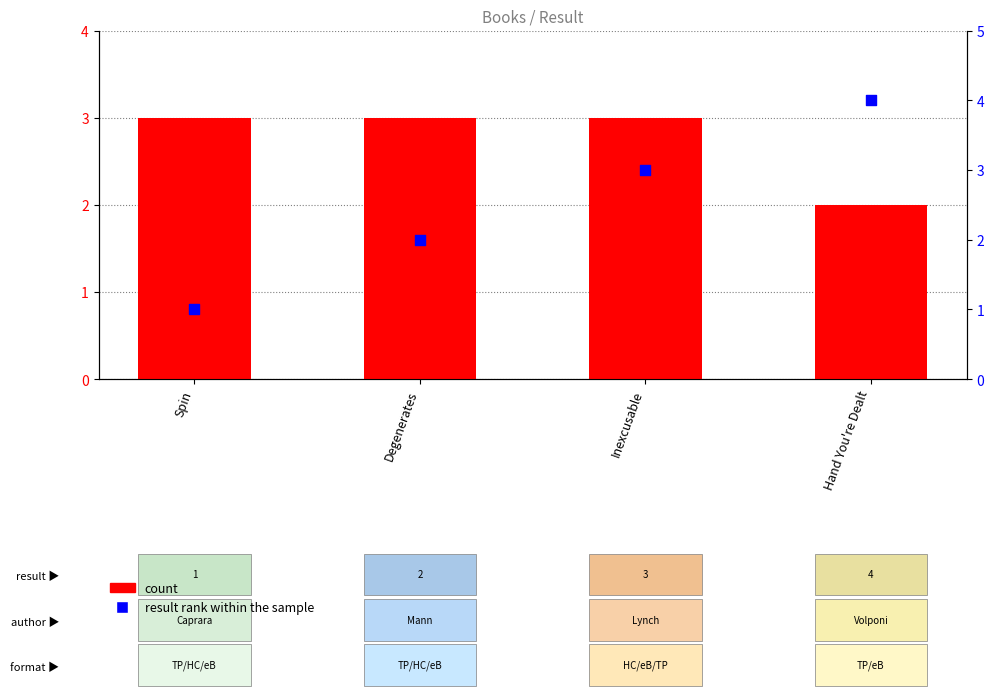

Which series has the largest total across all categories?

count